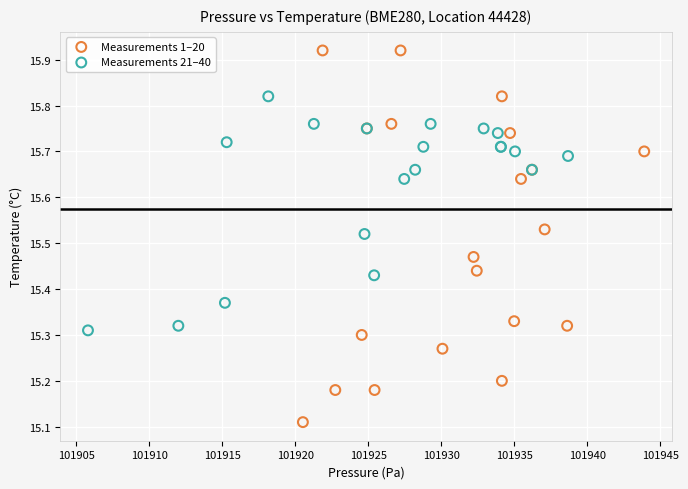

Which series has the widest spread of Y values?

Measurements 1–20